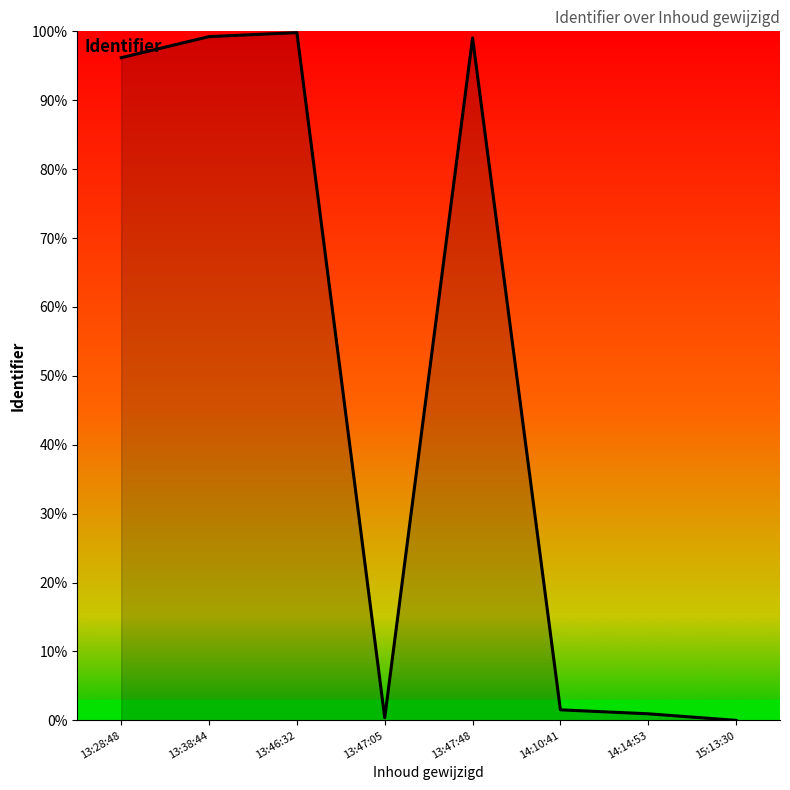

How many categories are shown in the chart?

8